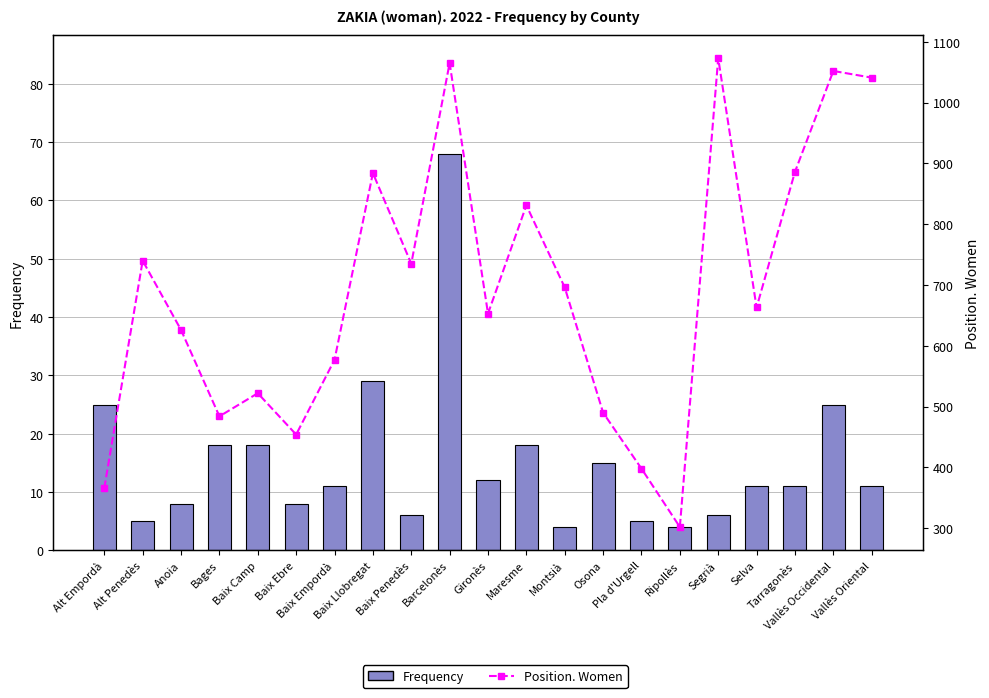

How many values in the Frequency series exceed 11?

9